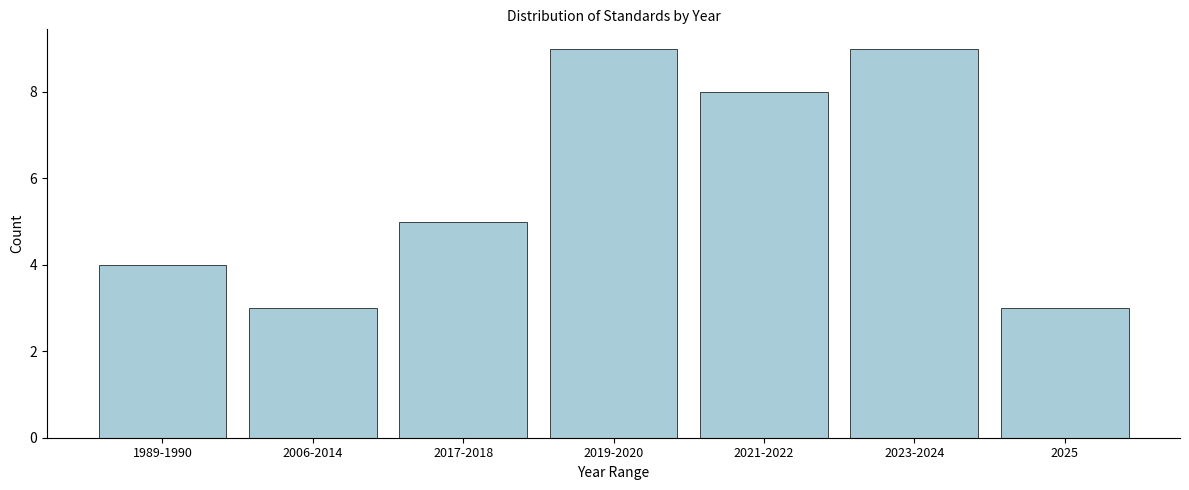

Reading left to right, what are all the values shown in this chart?

1989-1990=4	2006-2014=3	2017-2018=5	2019-2020=9	2021-2022=8	2023-2024=9	2025=3